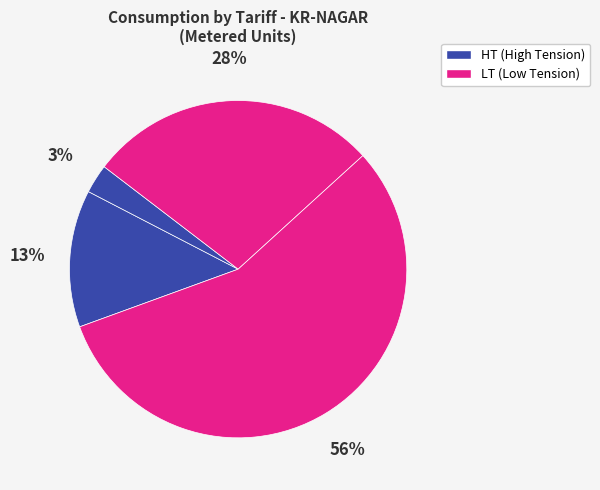

Count the number of slices in the pie.

4